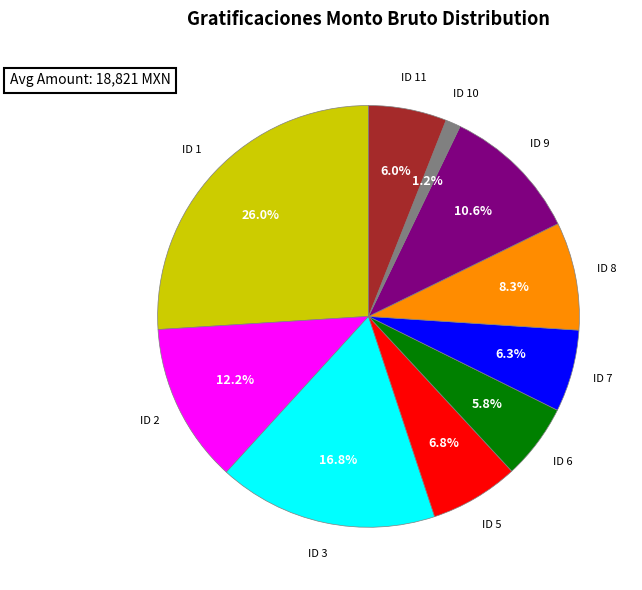

What percentage is the ID 2 slice, to the nearest percent?

12%